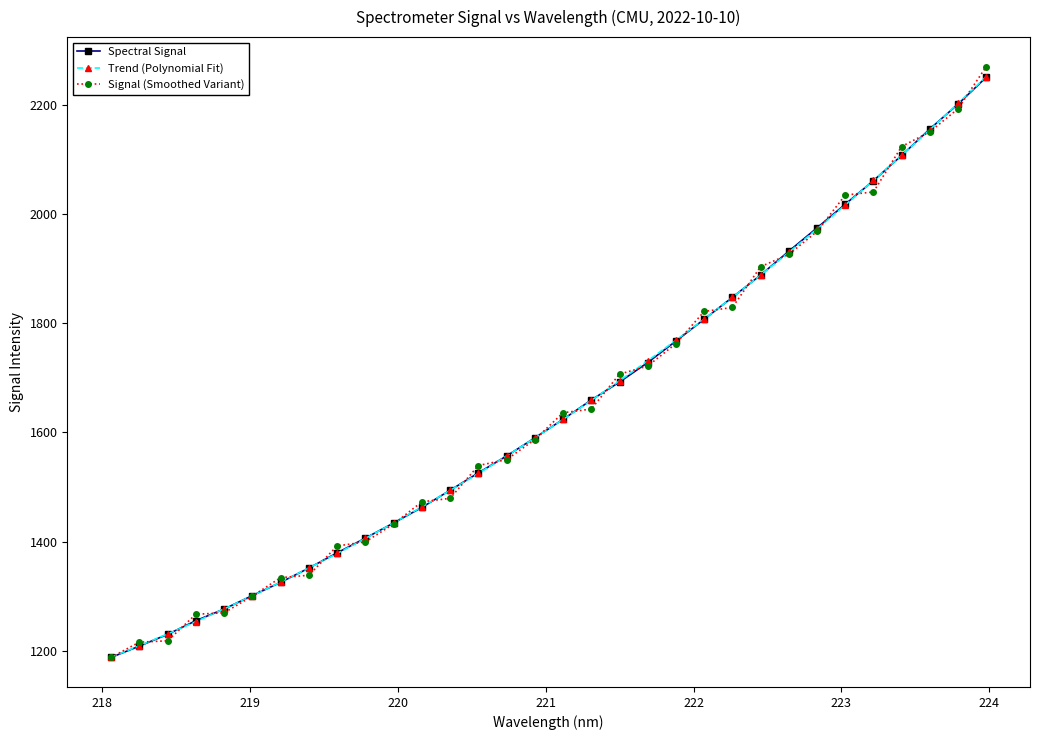

Which series has the largest range (max minus min)?

Signal (Smoothed Variant)